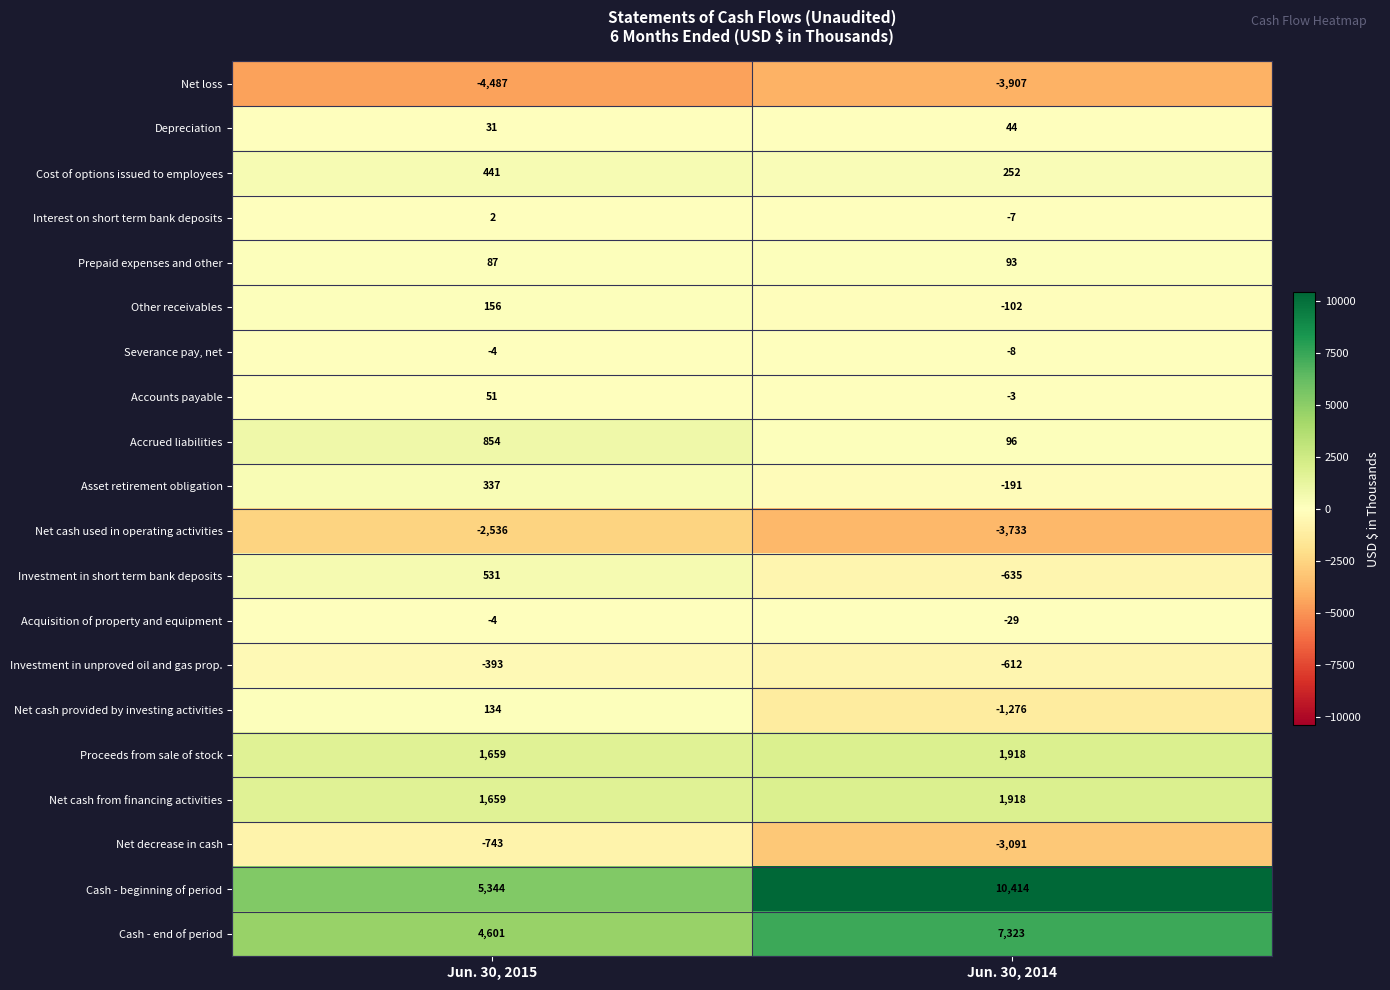

Is the value of Accounts payable at Jun. 30, 2015 greater than the value of Investment in short term bank deposits at Jun. 30, 2014?

Yes